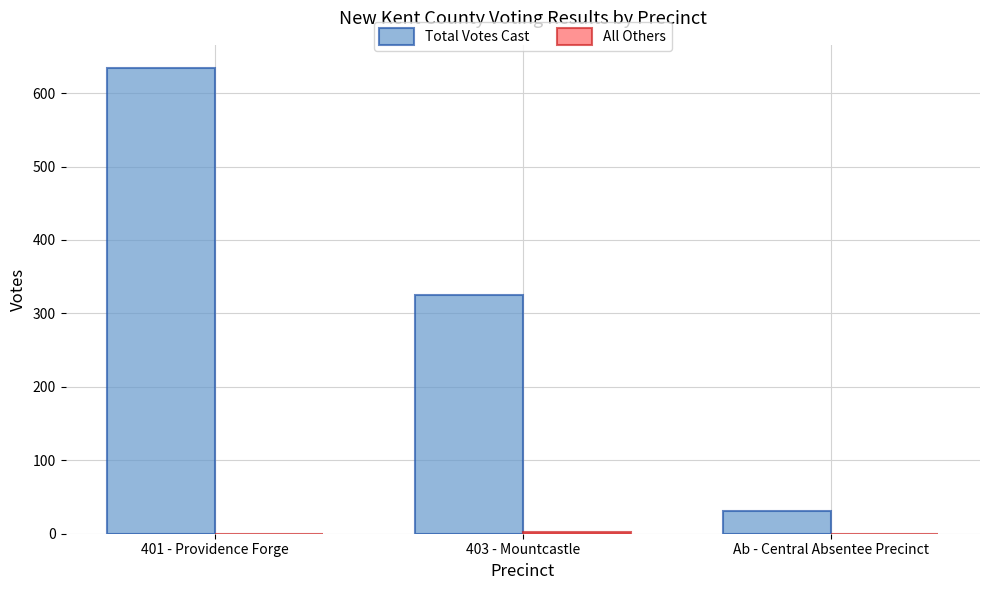

What is the total value across all series at Ab - Central Absentee Precinct?

31